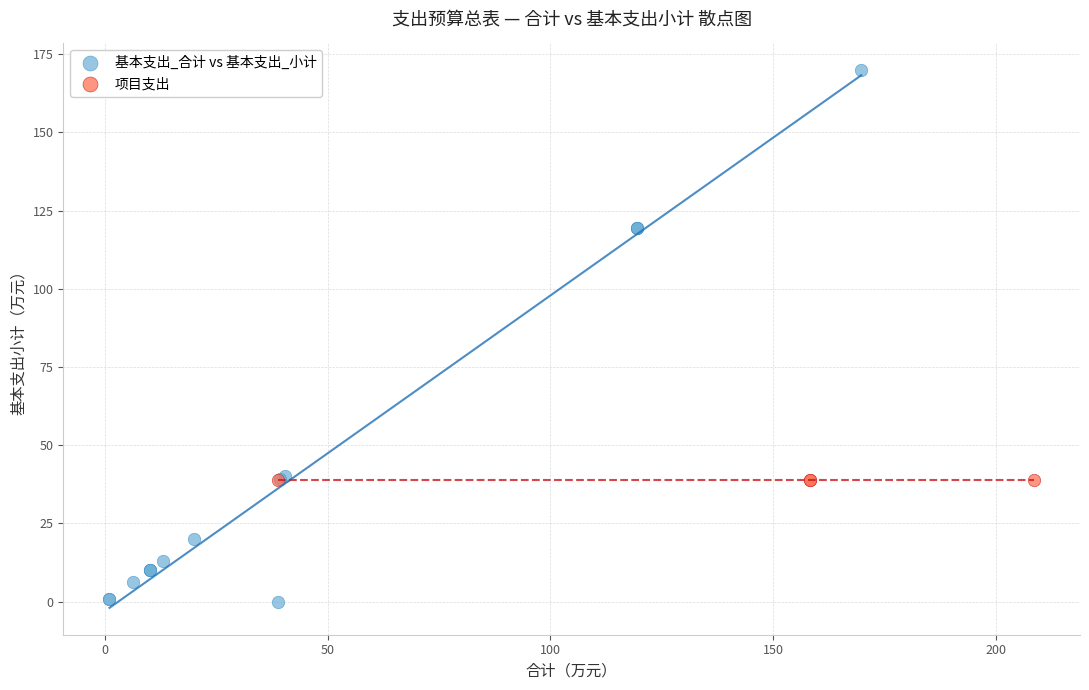

Which series contains the highest Y value?

基本支出_合计 vs 基本支出_小计